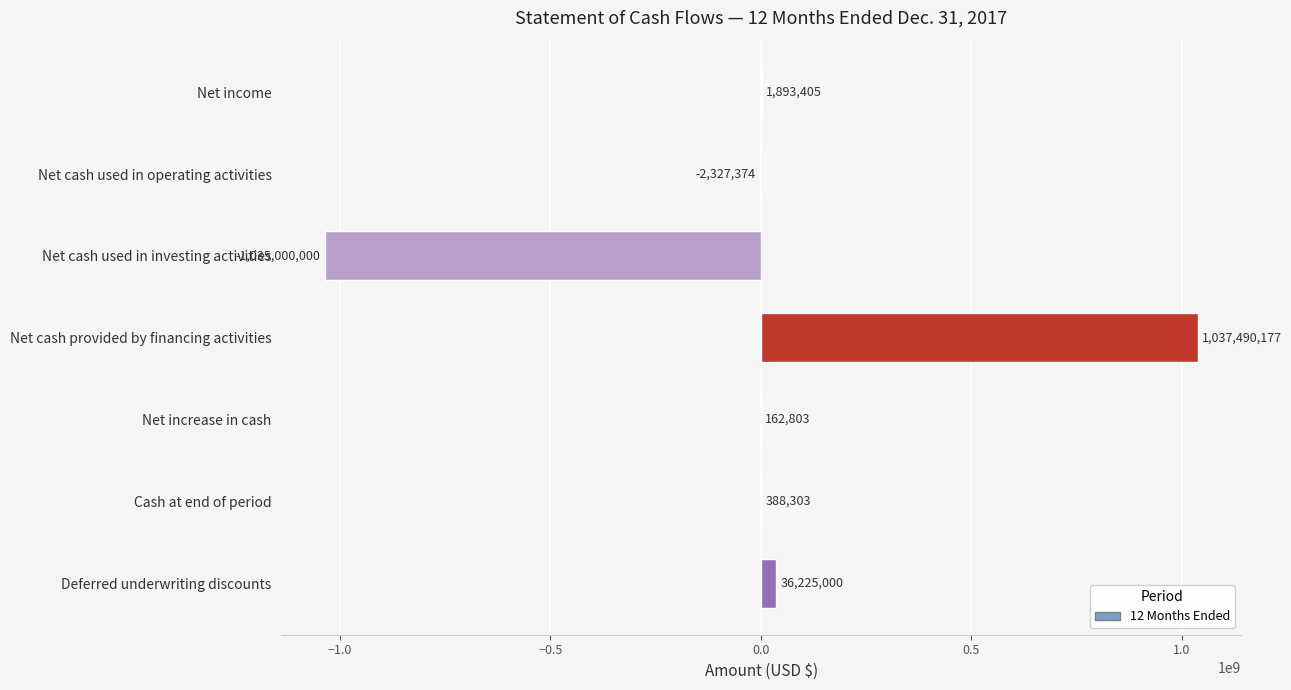

What is the change in value from Cash at end of period to Deferred underwriting discounts?

+35836697